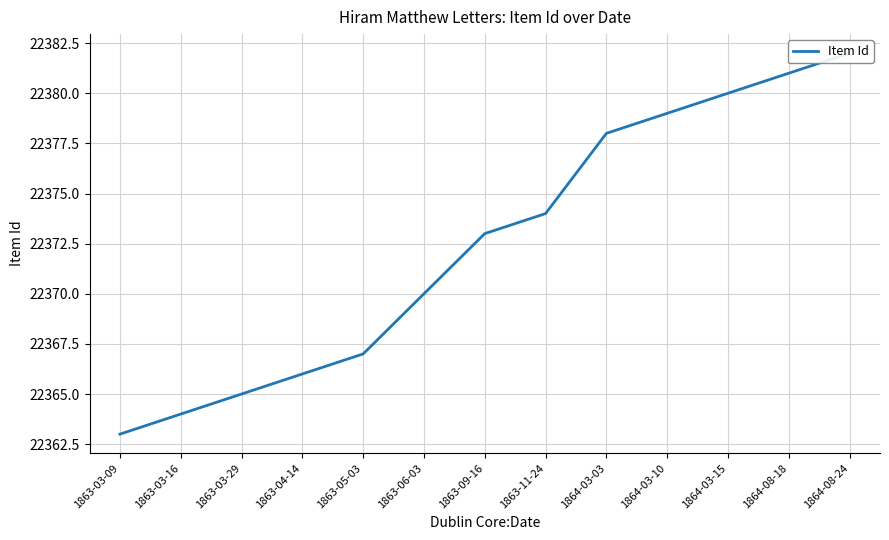

Is this an area chart (filled region under the line)?

No